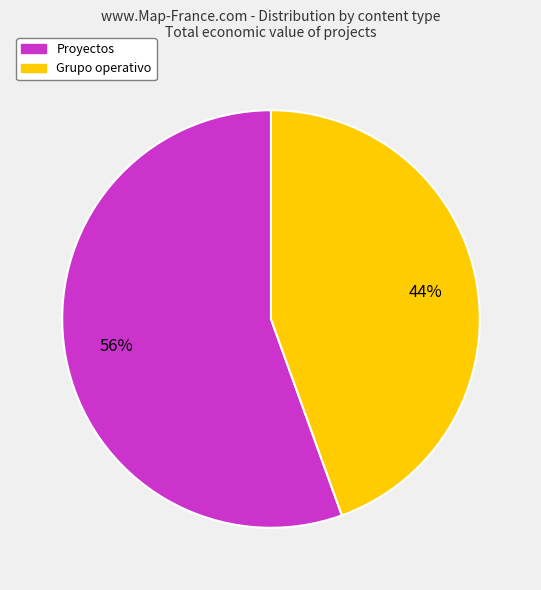

To the nearest percent, what is the average slice percentage?

50%